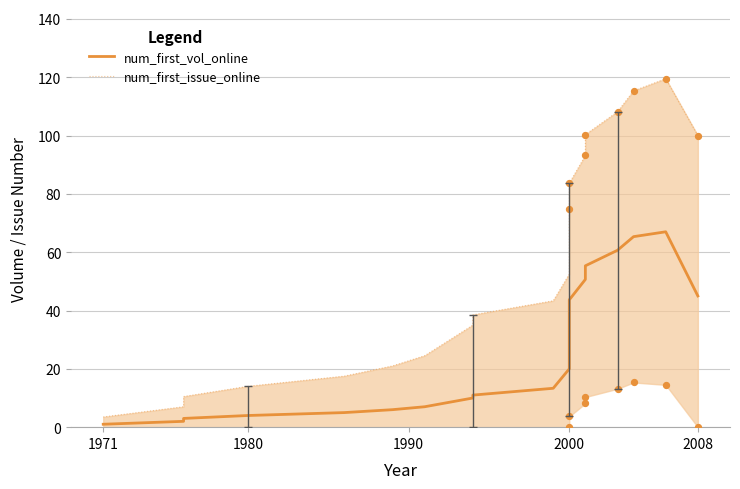

Which series has the largest total across all categories?

num_first_issue_online